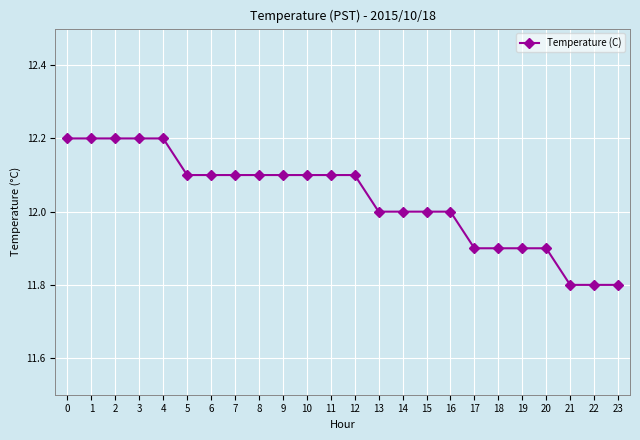

What is the sum of the values at 21 and 1?

24.0